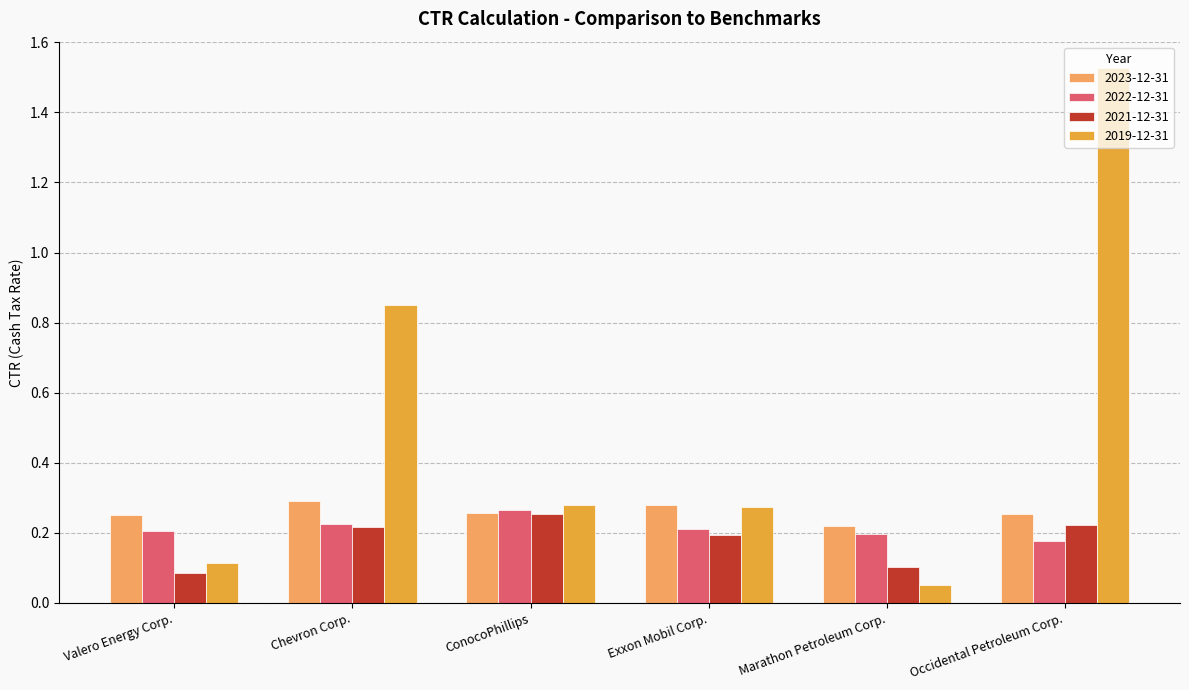

How many bars are there in total?

24